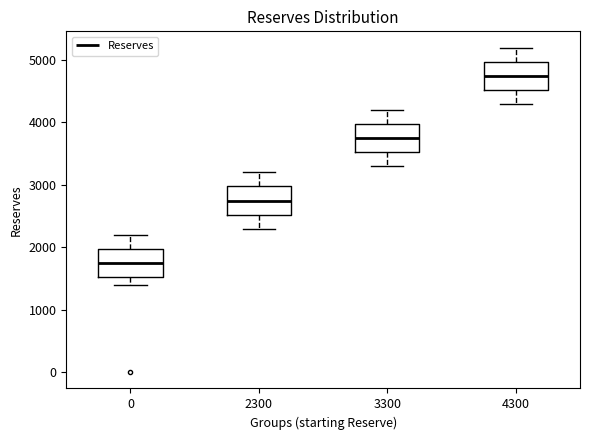

Which box's median line is the lowest?

0